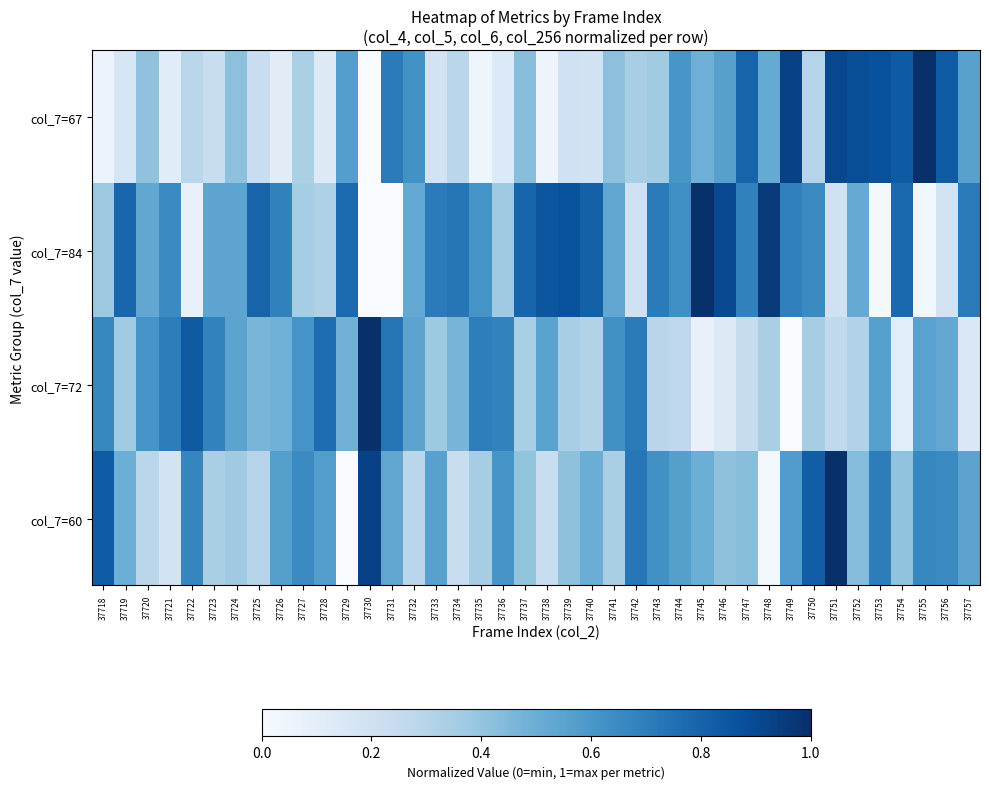

Reading left to right, what are all the values shown in this chart?

col_7=67: 37718=0.1	37719=0.2	37720=0.4	37721=0.1	37722=0.3	37723=0.2	37724=0.4	37725=0.2	37726=0.1	37727=0.3	37728=0.1	37729=0.6	37730=0.0	37731=0.7	37732=0.6	37733=0.2	37734=0.3	37735=0.0	37736=0.1	37737=0.4	37738=0.0	37739=0.2	37740=0.2	37741=0.4	37742=0.3	37743=0.4	37744=0.6	37745=0.5	37746=0.6	37747=0.8	37748=0.5	37749=0.9	37750=0.3	37751=0.9	37752=0.9	37753=0.9	37754=0.8	37755=1.0	37756=0.8	37757=0.6
col_7=84: 37718=0.4	37719=0.8	37720=0.5	37721=0.7	37722=0.1	37723=0.5	37724=0.5	37725=0.8	37726=0.7	37727=0.4	37728=0.3	37729=0.8	37730=0.0	37731=0.0	37732=0.5	37733=0.7	37734=0.7	37735=0.6	37736=0.4	37737=0.8	37738=0.9	37739=0.9	37740=0.8	37741=0.5	37742=0.2	37743=0.7	37744=0.6	37745=1.0	37746=0.9	37747=0.7	37748=1.0	37749=0.7	37750=0.7	37751=0.2	37752=0.5	37753=0.0	37754=0.8	37755=0.0	37756=0.2	37757=0.7
col_7=72: 37718=0.7	37719=0.4	37720=0.6	37721=0.7	37722=0.8	37723=0.7	37724=0.5	37725=0.5	37726=0.5	37727=0.6	37728=0.8	37729=0.5	37730=1.0	37731=0.7	37732=0.5	37733=0.4	37734=0.5	37735=0.7	37736=0.7	37737=0.3	37738=0.5	37739=0.3	37740=0.3	37741=0.6	37742=0.7	37743=0.3	37744=0.3	37745=0.1	37746=0.1	37747=0.2	37748=0.3	37749=0.0	37750=0.4	37751=0.3	37752=0.3	37753=0.6	37754=0.1	37755=0.6	37756=0.5	37757=0.1
col_7=60: 37718=0.8	37719=0.5	37720=0.3	37721=0.2	37722=0.7	37723=0.3	37724=0.4	37725=0.3	37726=0.6	37727=0.7	37728=0.6	37729=0.0	37730=0.9	37731=0.5	37732=0.3	37733=0.6	37734=0.2	37735=0.3	37736=0.6	37737=0.4	37738=0.2	37739=0.4	37740=0.5	37741=0.3	37742=0.7	37743=0.6	37744=0.6	37745=0.5	37746=0.4	37747=0.4	37748=0.0	37749=0.6	37750=0.8	37751=1.0	37752=0.4	37753=0.7	37754=0.4	37755=0.7	37756=0.7	37757=0.5